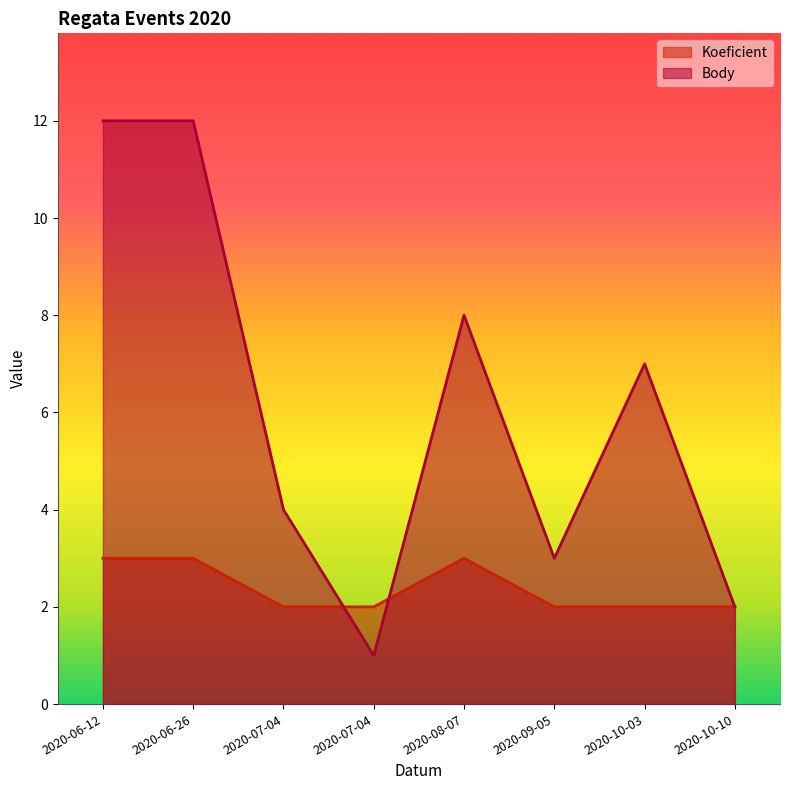

Rank the series by their average value, from lowest to highest.

Koeficient, Body